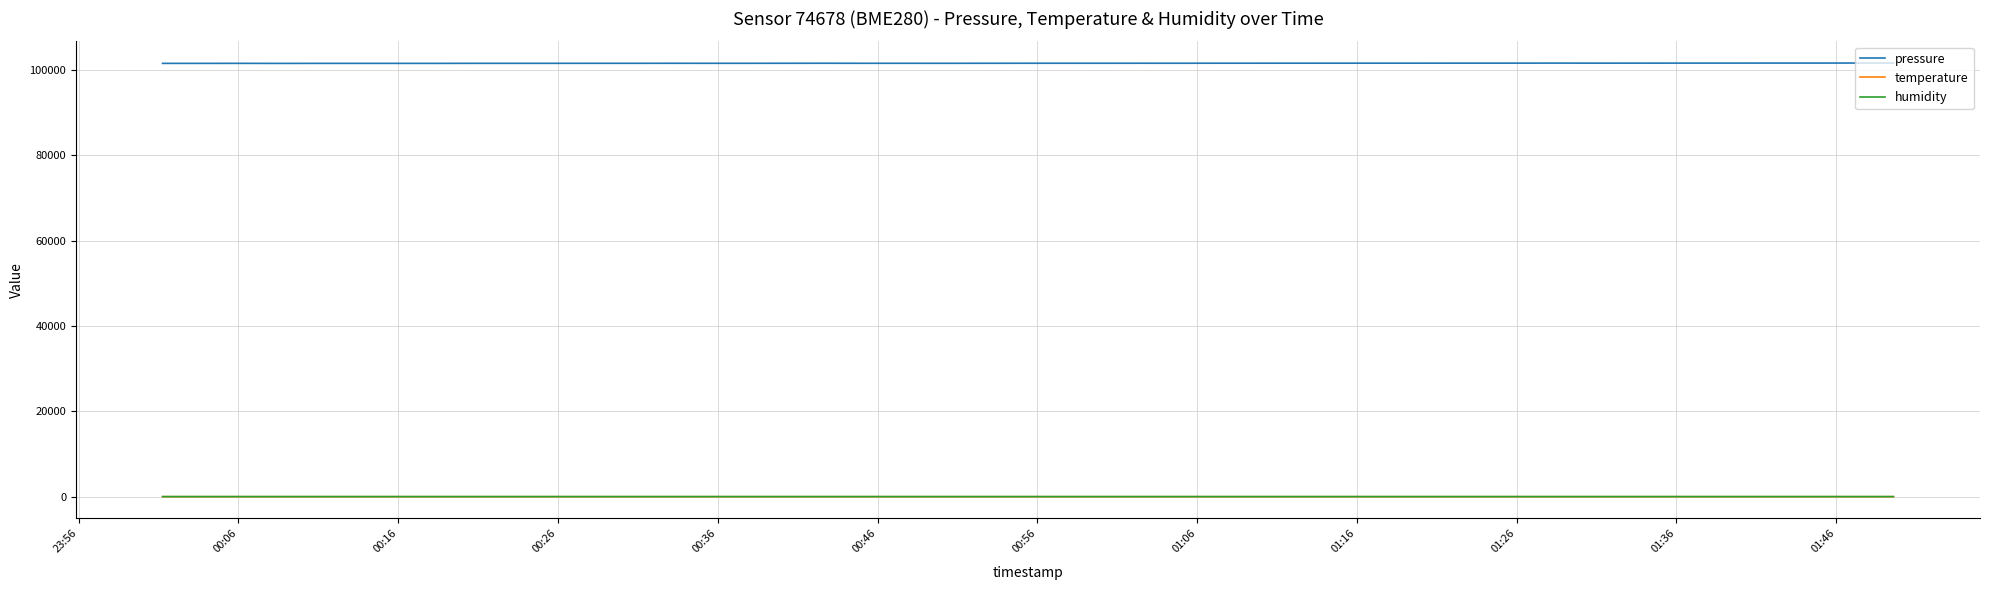

True or false: humidity and temperature cross at least once.

False